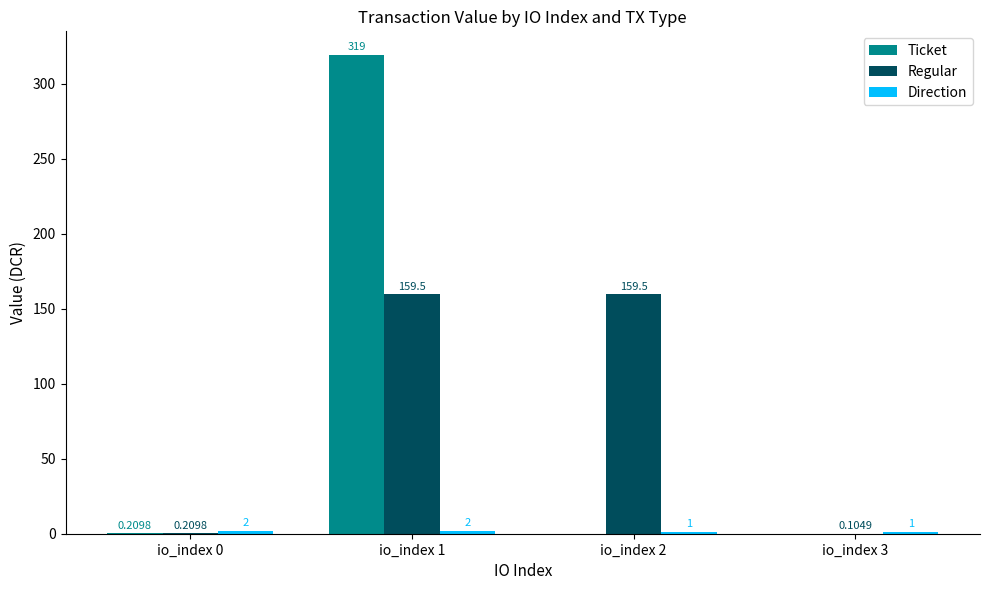

At which category is the sum across all series the highest?

io_index 1